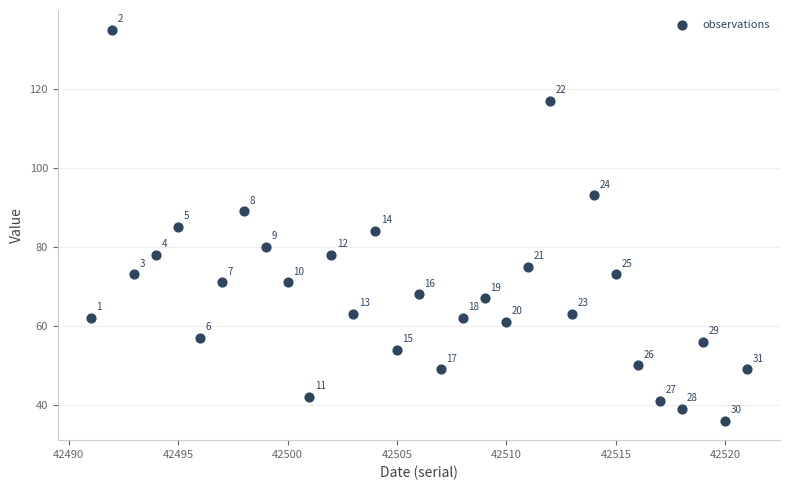

What is the range of Y values (max minus min)?

99